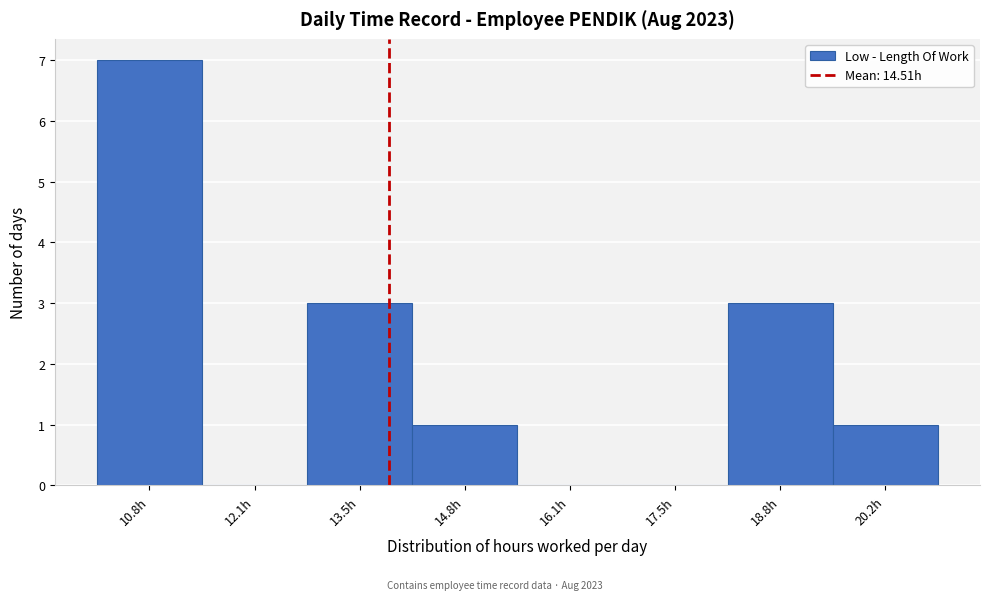

Reading left to right, list all the values displayed in this chart.

10.8h=7	12.1h=0	13.5h=3	14.8h=1	16.1h=0	17.5h=0	18.8h=3	20.2h=1